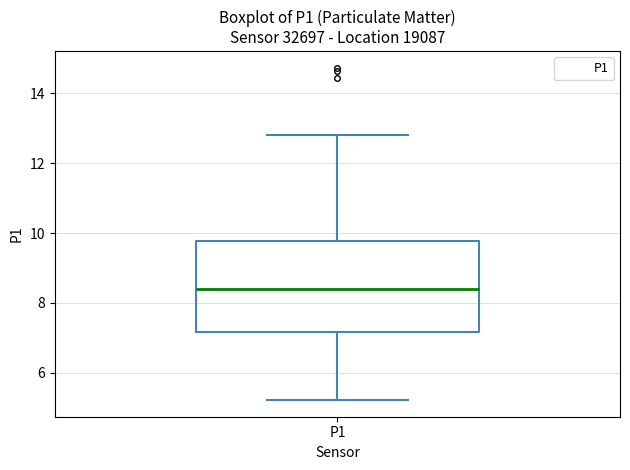

Transcribe this box plot: give where the median line is, the range the box spans, and where the two whiskers end, as read against the y-axis. The values are not printed on the chart, so give them approximately, as read against the axis.

median 8.4, box 7.2 to 9.8, whiskers 5.2 to 12.8